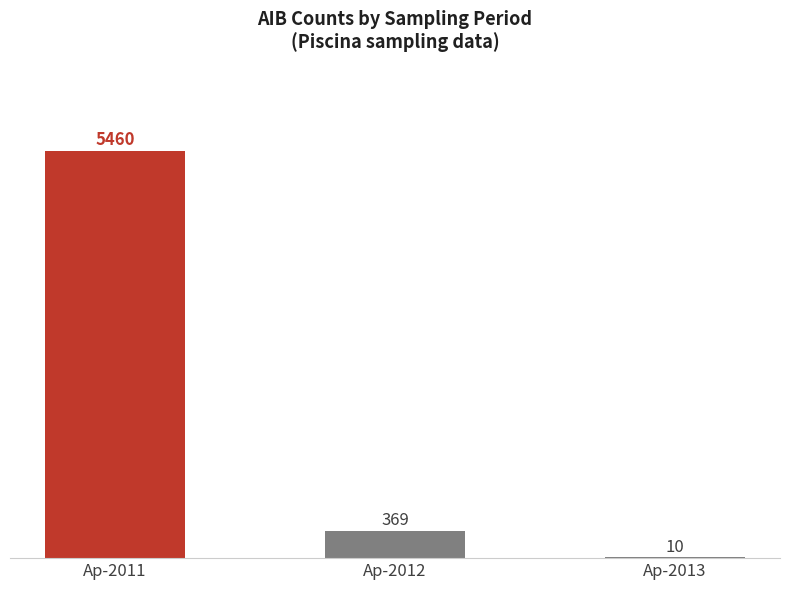

Which has a higher value, Ap-2013 or Ap-2012?

Ap-2012